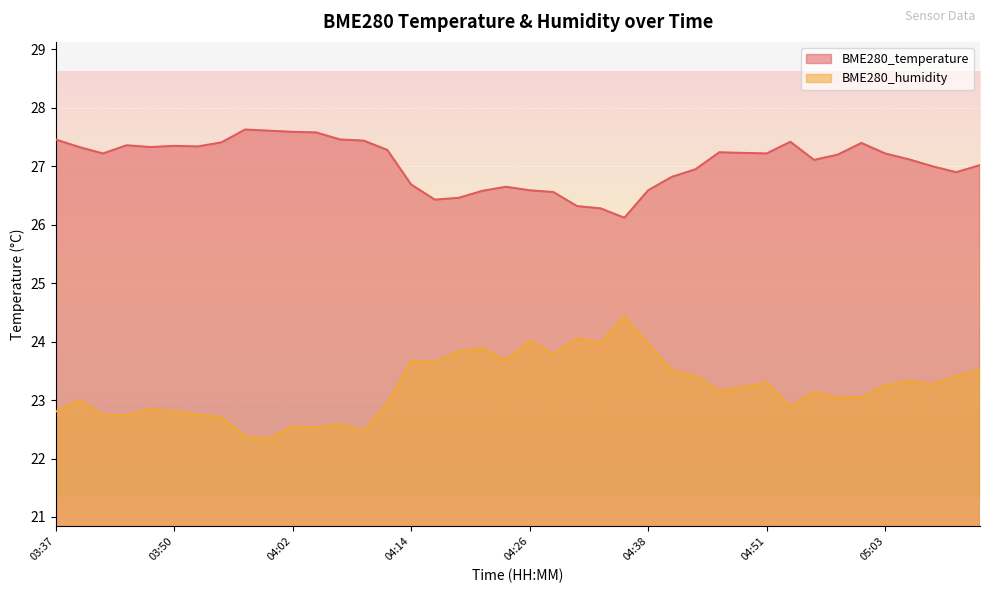

What is the minimum value shown in the chart?

22.3